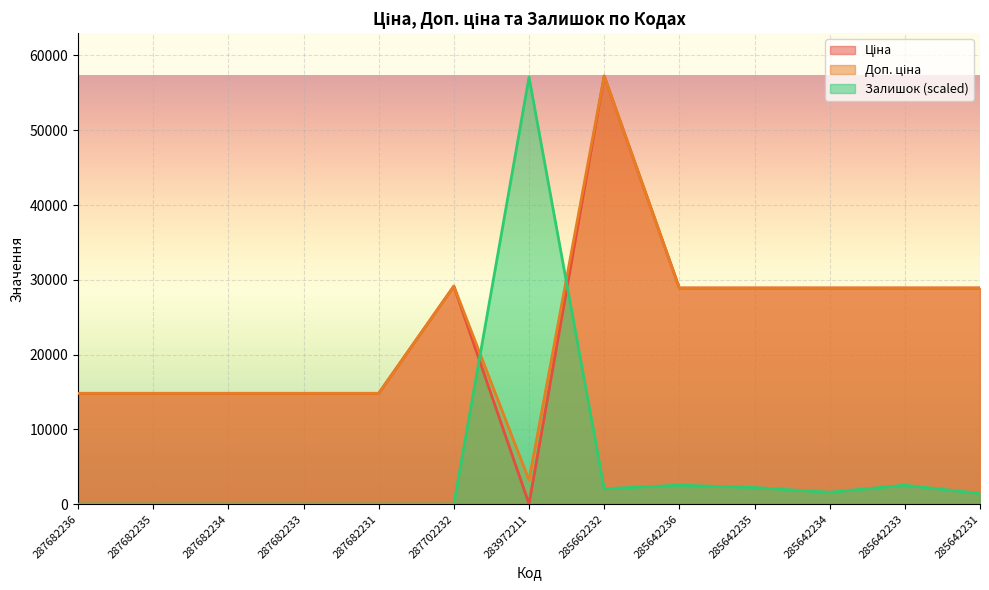

What is the average value of the Ціна series?

23464.5